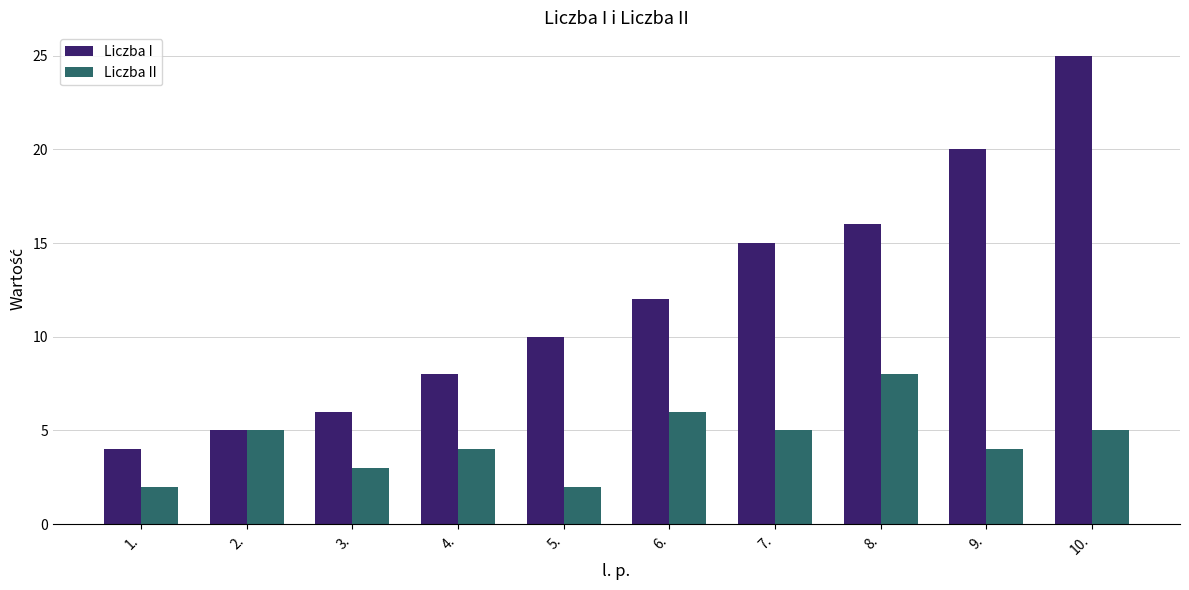

Reading left to right, transcribe all the data shown in this chart.

Liczba I: 4	5	6	8	10	12	15	16	20	25
Liczba II: 2	5	3	4	2	6	5	8	4	5